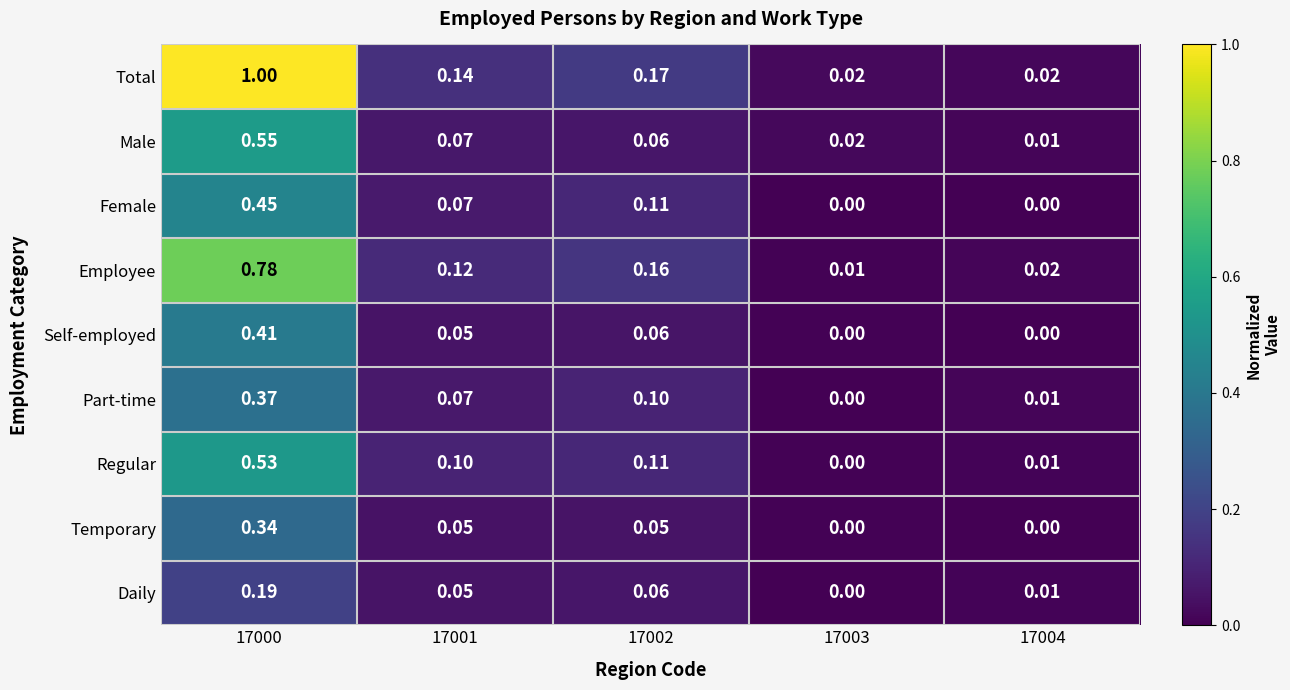

Between 17000 and 17004, which series saw the biggest shift?

Total